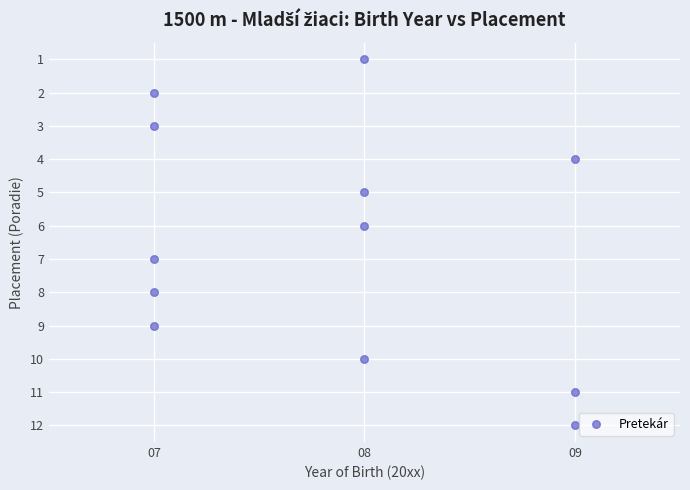

What is the average X value?

8